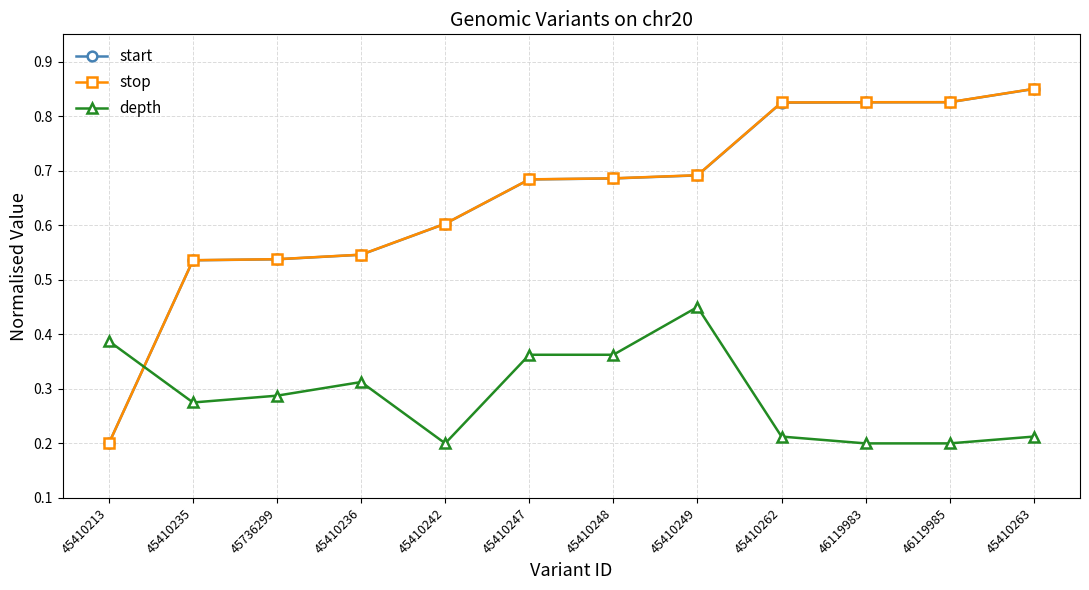

What is the label of the 1st point from the right?

45410263